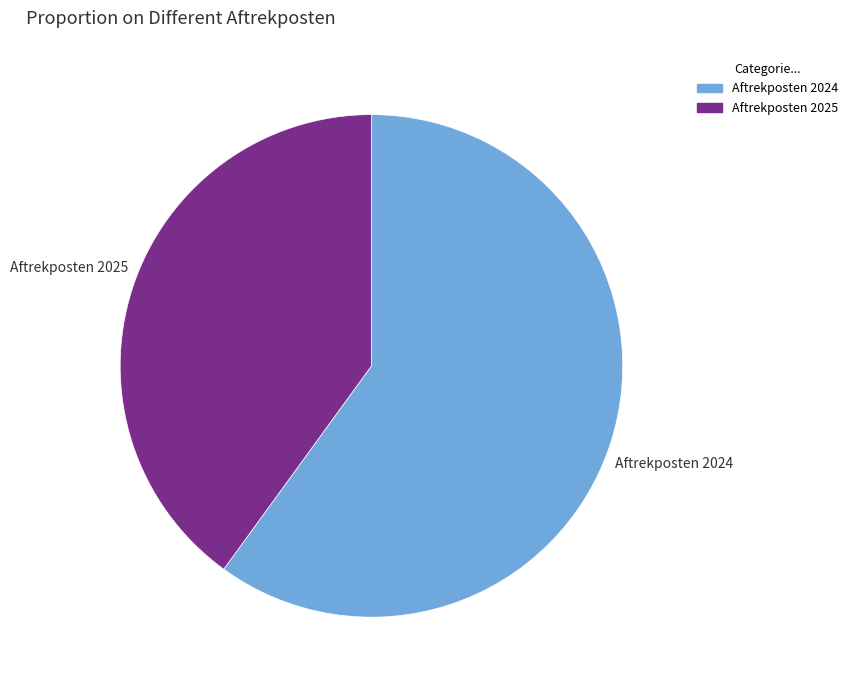

Between Aftrekposten 2025 and Aftrekposten 2024, which is larger?

Aftrekposten 2024